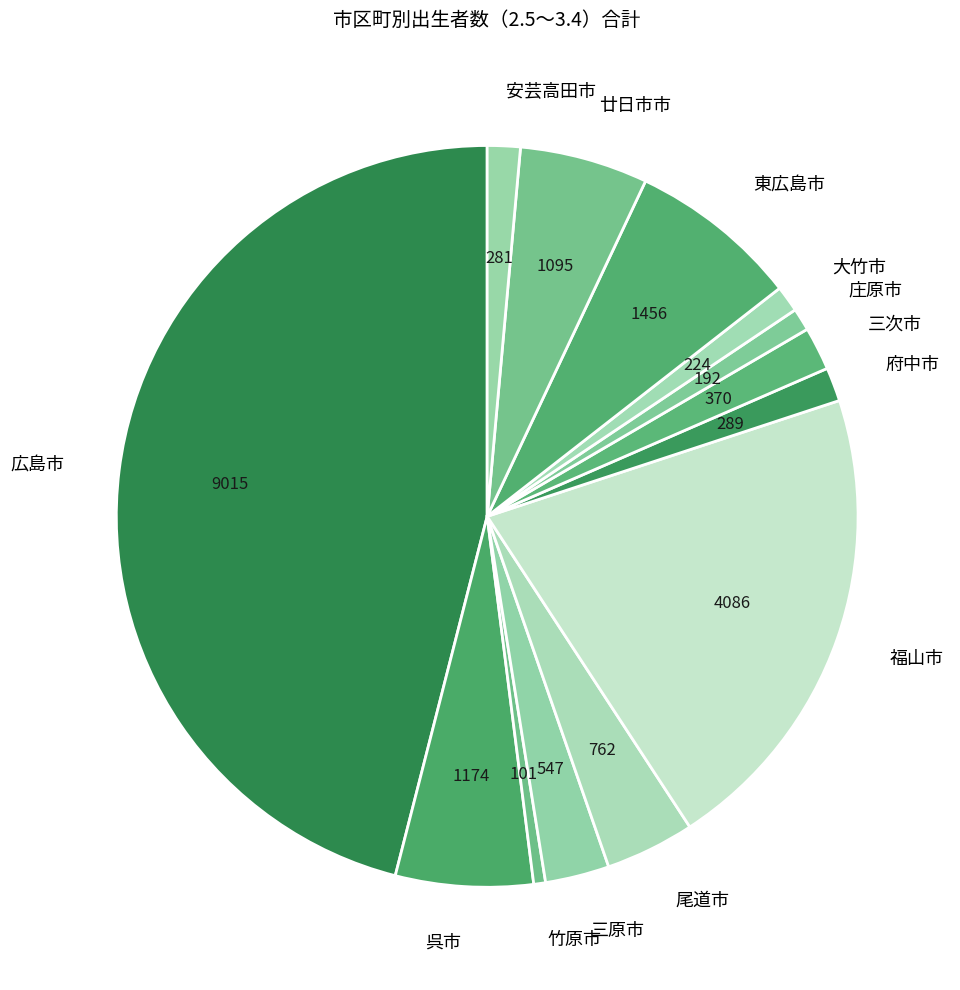

Which has a higher value, 福山市 or 安芸高田市?

福山市